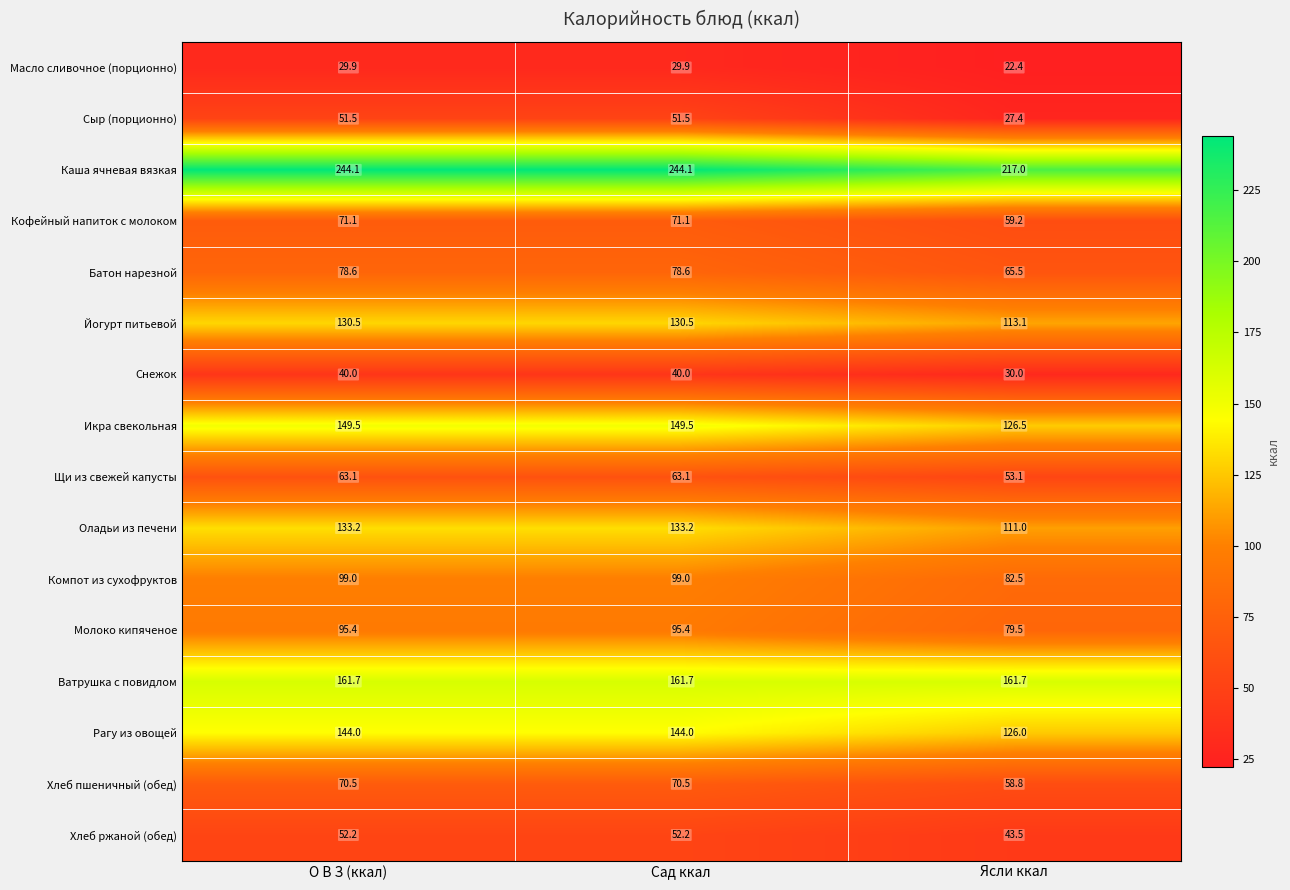

Count the Рагу из овощей values in the range 126 to 144.

3